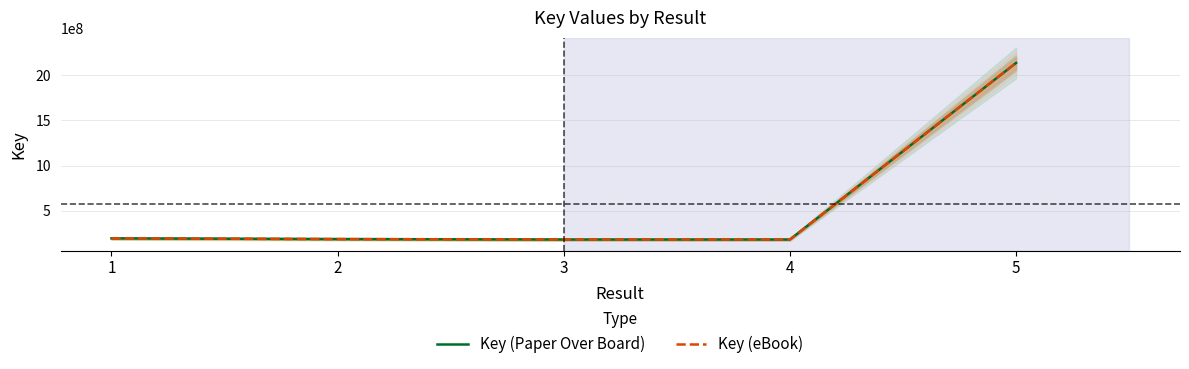

At which label does Key (eBook) first exceed 184427945?

1